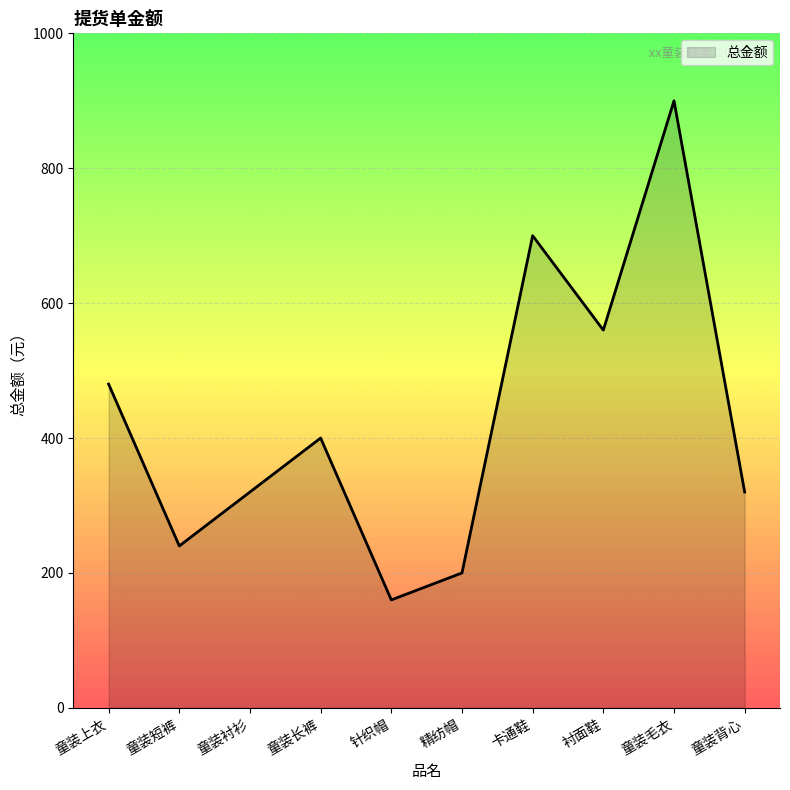

Does the chart display data point markers on the line(s)?

No